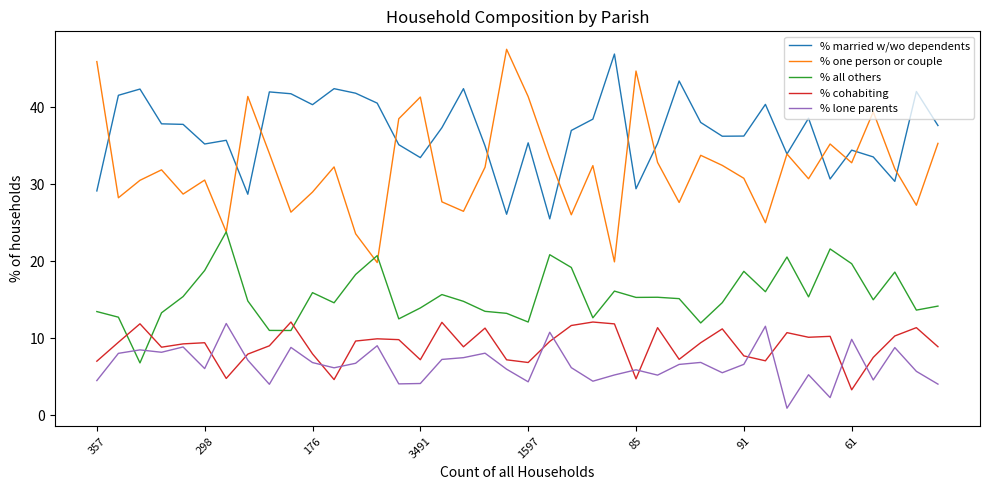

True or false: % lone parents and % one person or couple cross at least once.

False